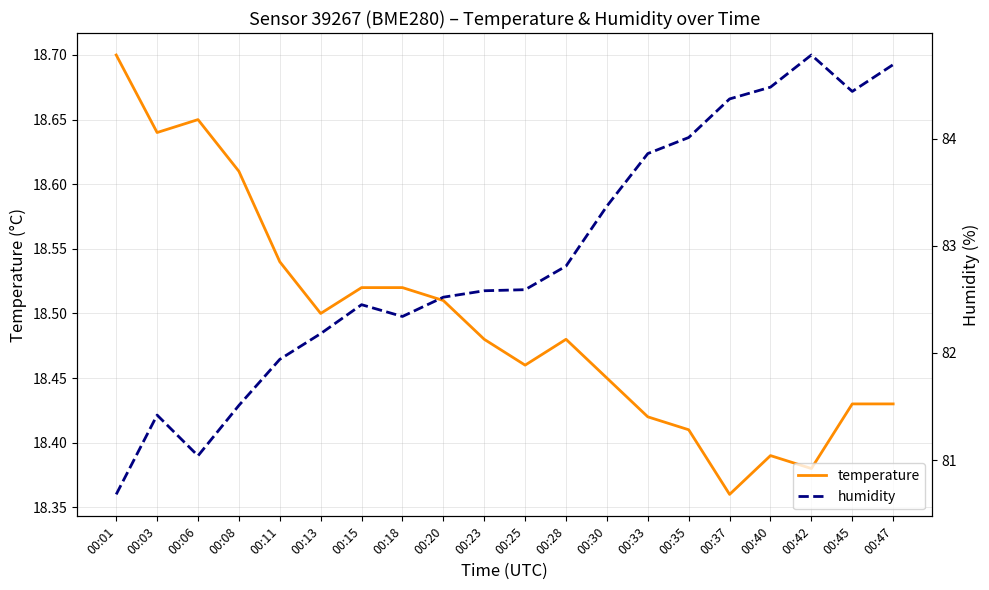

Reading left to right, list all the values displayed in this chart.

temperature: 00:01=18.7	00:03=18.6	00:06=18.6	00:08=18.6	00:11=18.5	00:13=18.5	00:15=18.5	00:18=18.5	00:20=18.5	00:23=18.5	00:25=18.5	00:28=18.5	00:30=18.4	00:33=18.4	00:35=18.4	00:37=18.4	00:40=18.4	00:42=18.4	00:45=18.4	00:47=18.4
humidity: 00:01=80.7	00:03=81.4	00:06=81.0	00:08=81.5	00:11=81.9	00:13=82.2	00:15=82.5	00:18=82.3	00:20=82.5	00:23=82.6	00:25=82.6	00:28=82.8	00:30=83.4	00:33=83.9	00:35=84.0	00:37=84.4	00:40=84.5	00:42=84.8	00:45=84.4	00:47=84.7